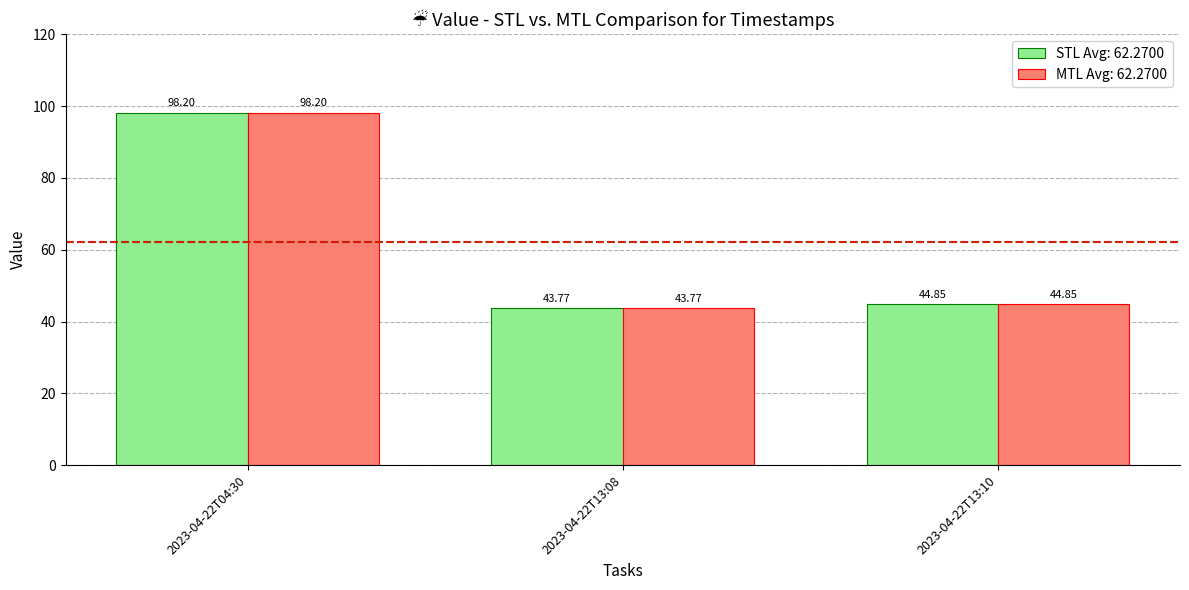

What is the difference between the MTL Avg: 62.2700 values at 2023-04-22T13:10 and 2023-04-22T13:08?

1.1